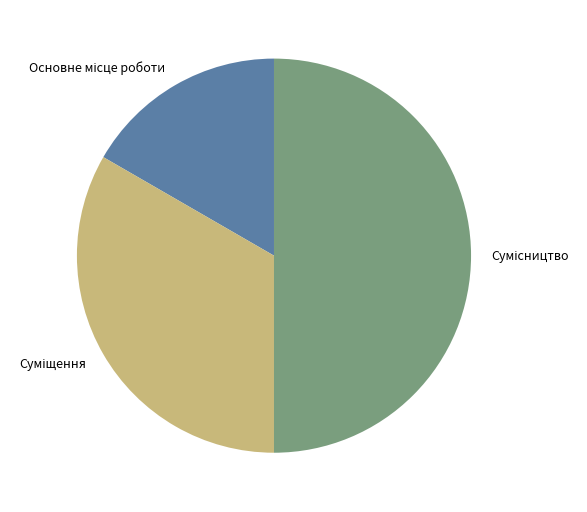

Does Сумісництво represent more than half of the total?

No